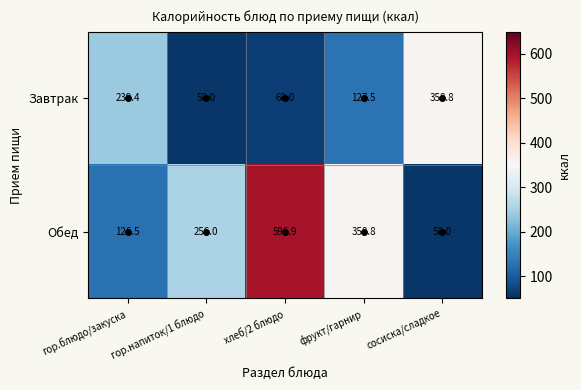

What is the difference between the Завтрак values at гор.блюдо/закуска and сосиска/сладкое?

119.4